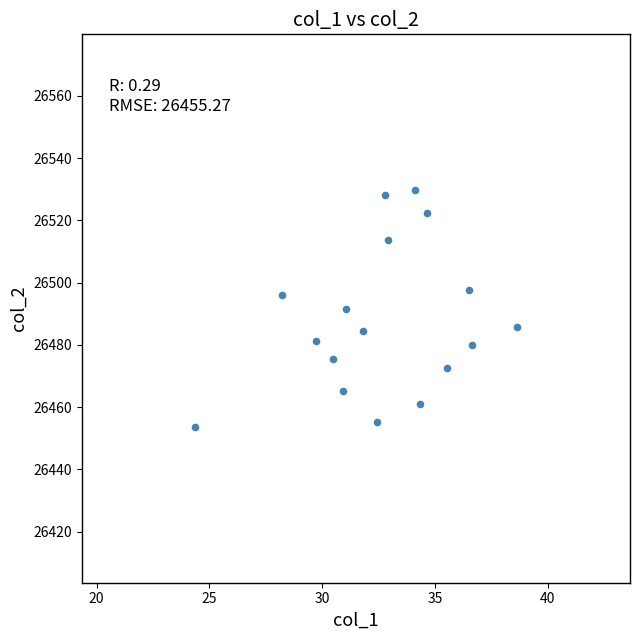

What is the range of Y values (max minus min)?

76.2